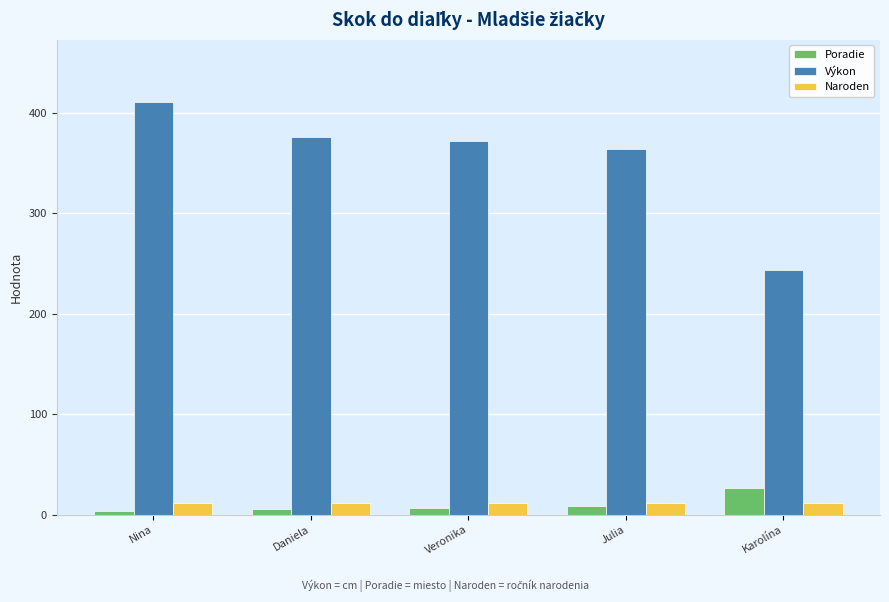

Which series has the largest total across all categories?

Výkon